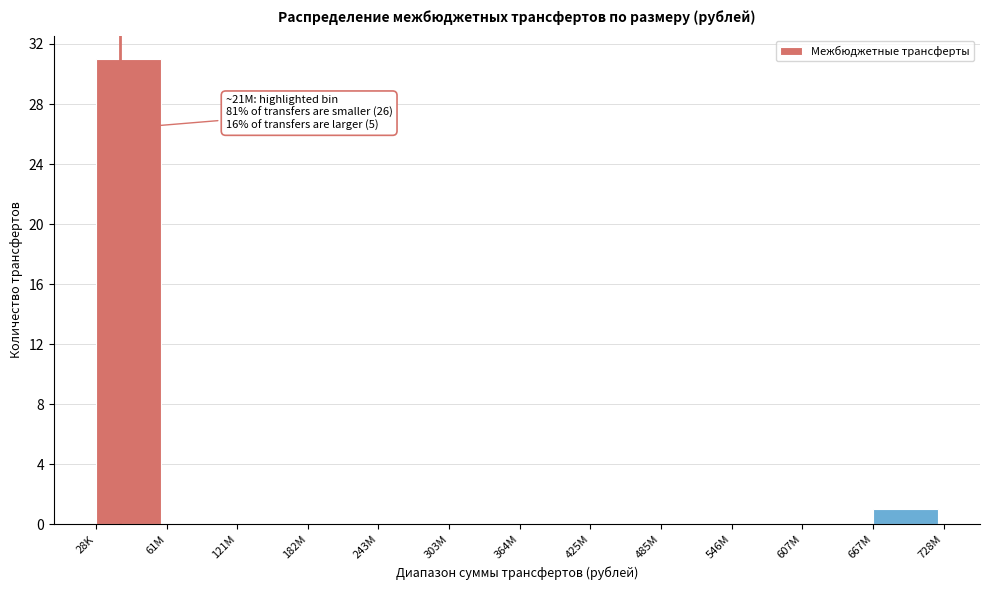

Reading right to left, transcribe all the data shown in this chart.

667M=1	607M=0	546M=0	485M=0	425M=0	364M=0	303M=0	243M=0	182M=0	121M=0	61M=0	28K=31